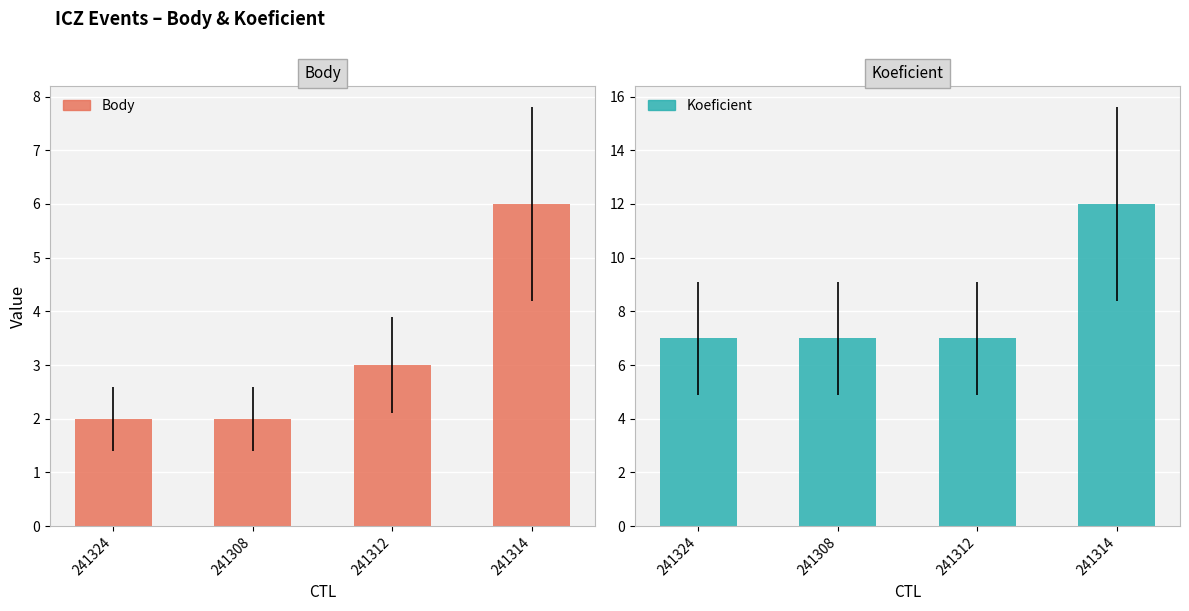

Between 241308 and 241312, which series saw the biggest shift?

Body